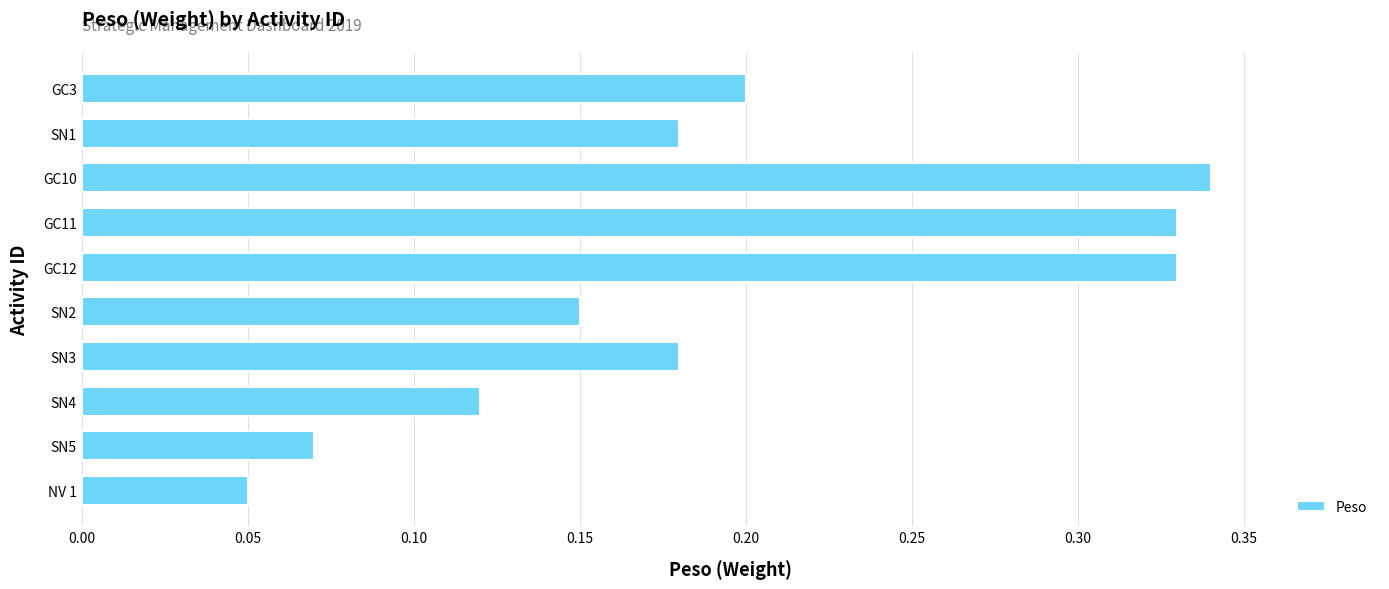

What is the label of the 5th bar from the bottom?

SN2